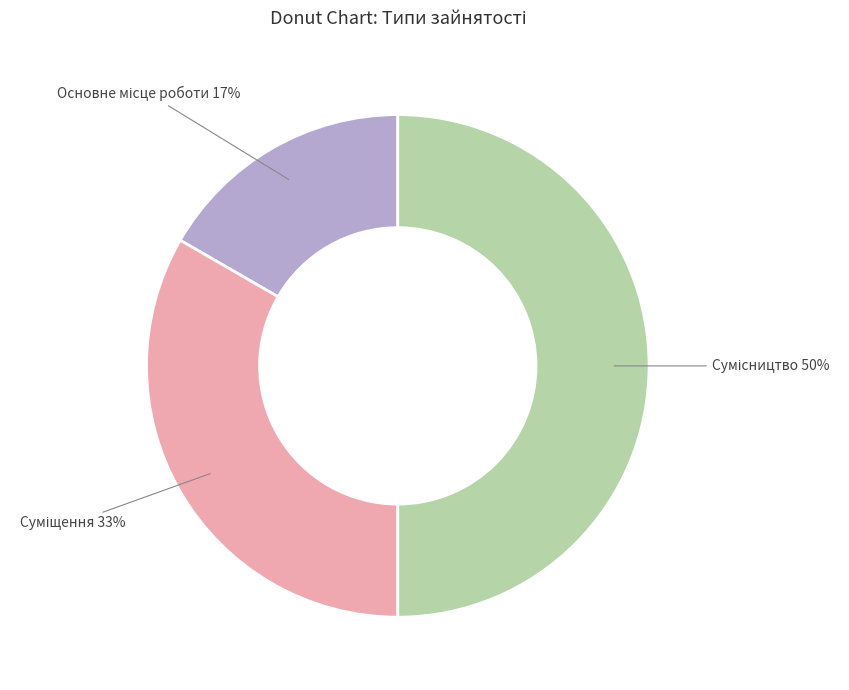

To the nearest percent, what is the average slice percentage?

33%